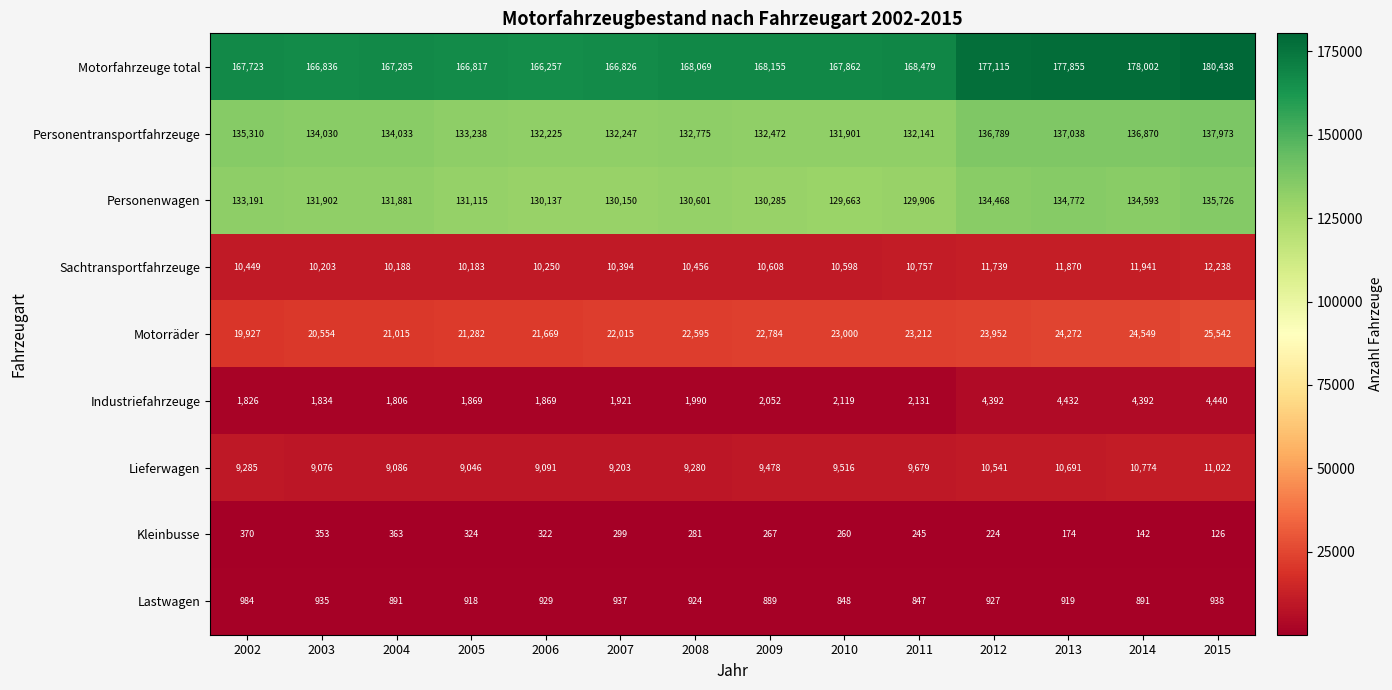

At 2004, list the series in order from smallest to largest.

Kleinbusse, Lastwagen, Industriefahrzeuge, Lieferwagen, Sachtransportfahrzeuge, Motorräder, Personenwagen, Personentransportfahrzeuge, Motorfahrzeuge total